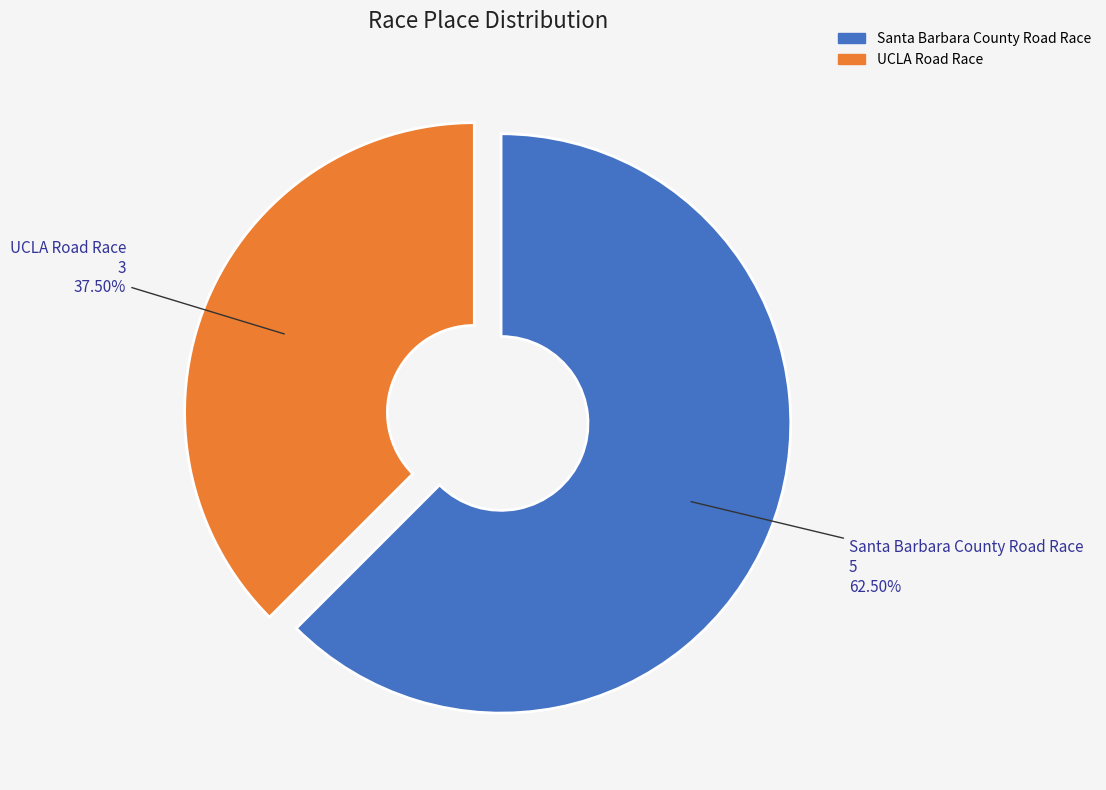

True or false: Santa Barbara County Road Race accounts for 69% of the total.

False